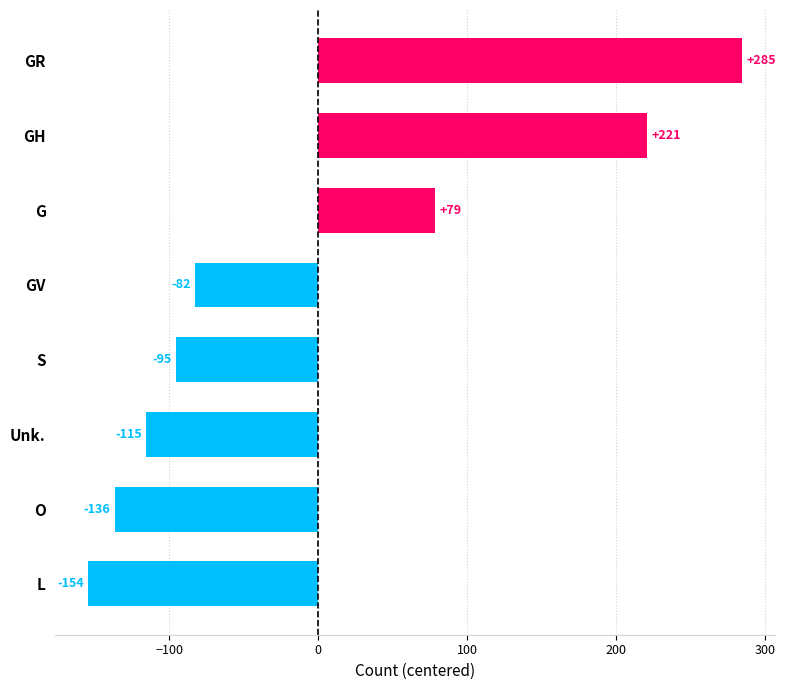

List the labels in order of value, largest first.

GR, GH, G, GV, S, Unk., O, L